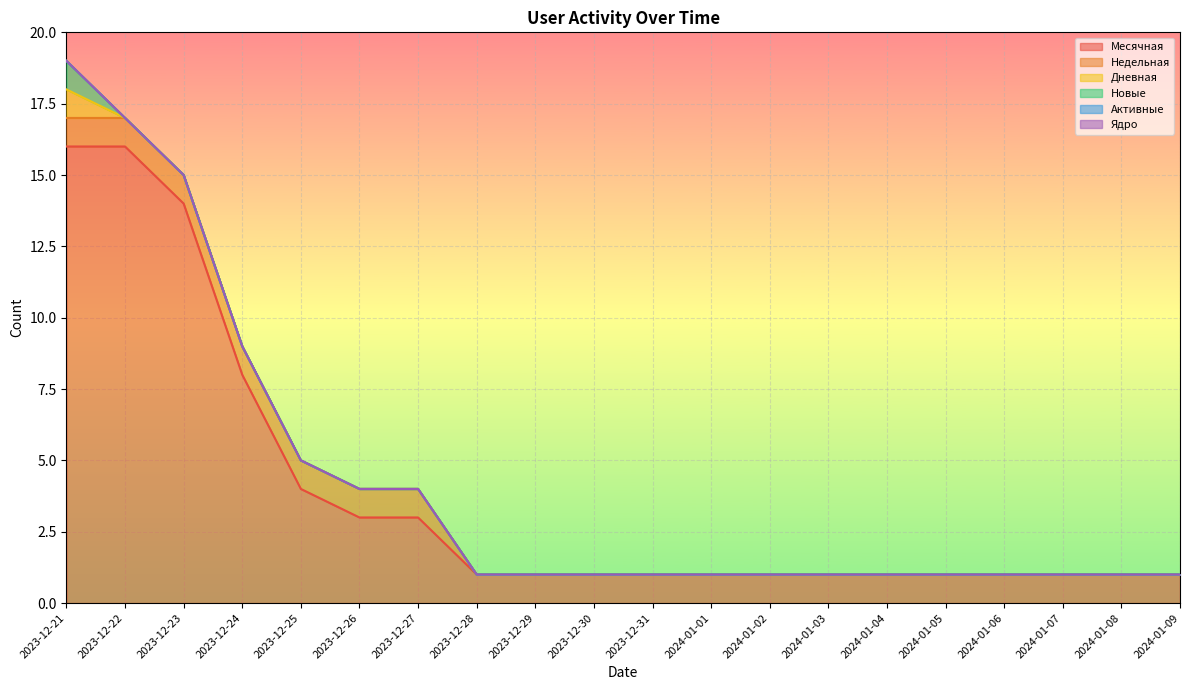

True or false: Ядро and Новые cross at least once.

False